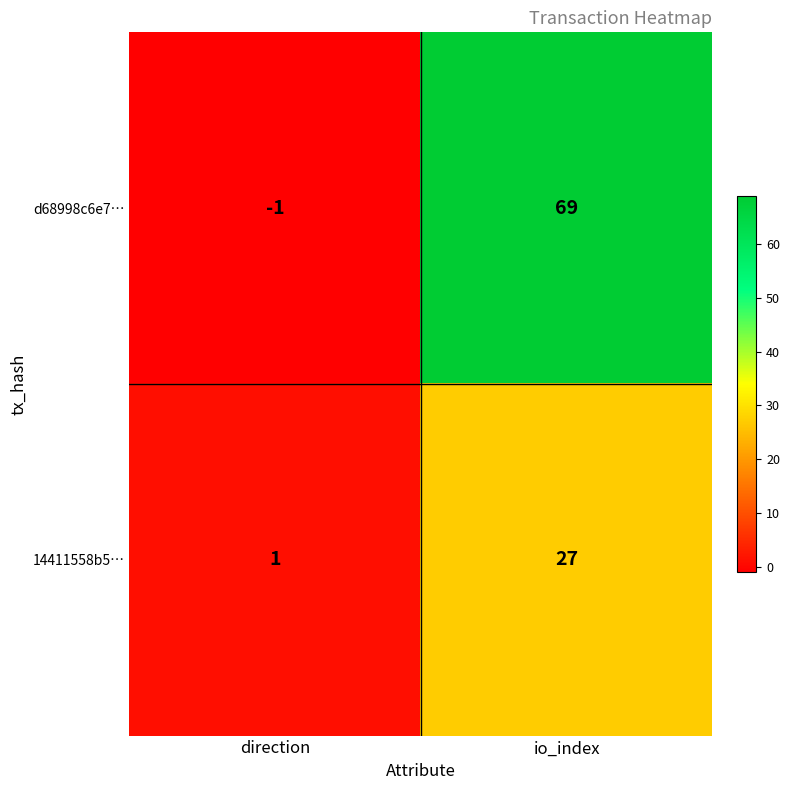

What is the spread (max minus min) of values at io_index?

42